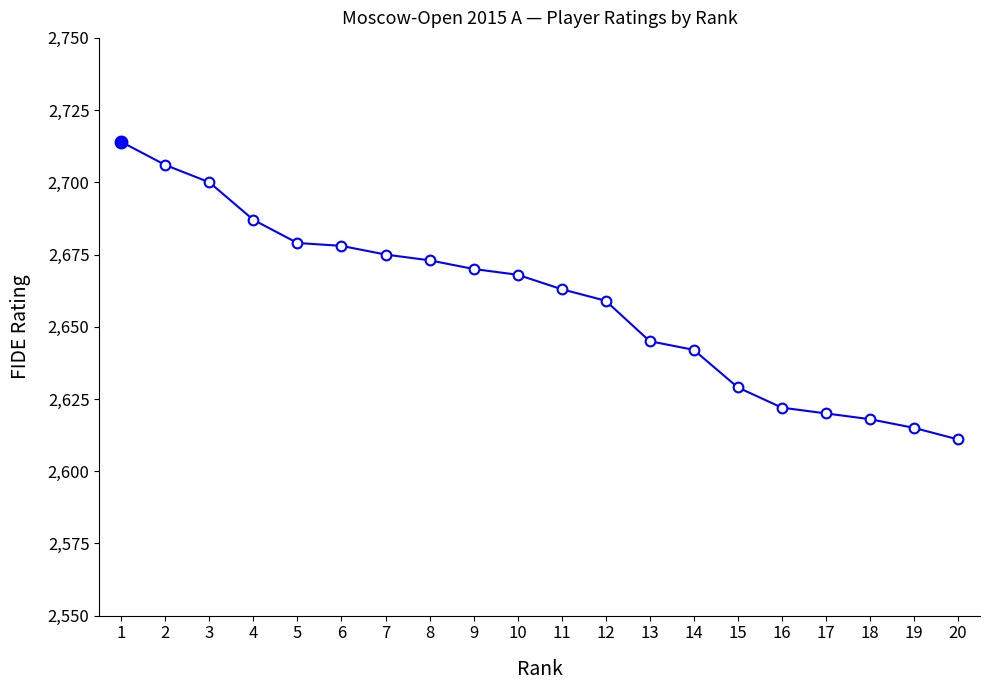

What is the sum of all values?

53174